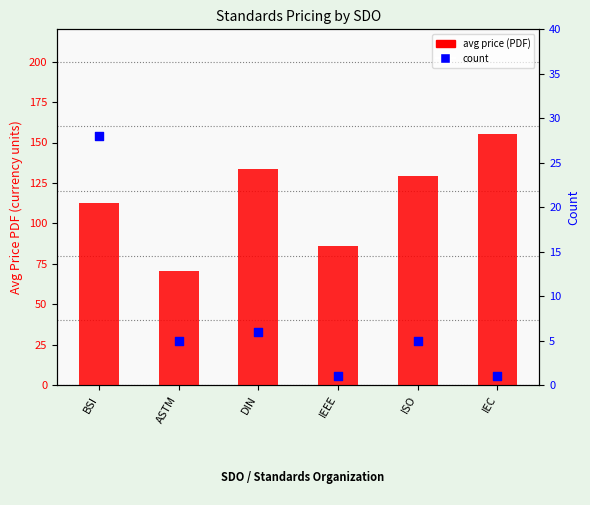

What are all the series names shown in the legend?

avg price (PDF), count